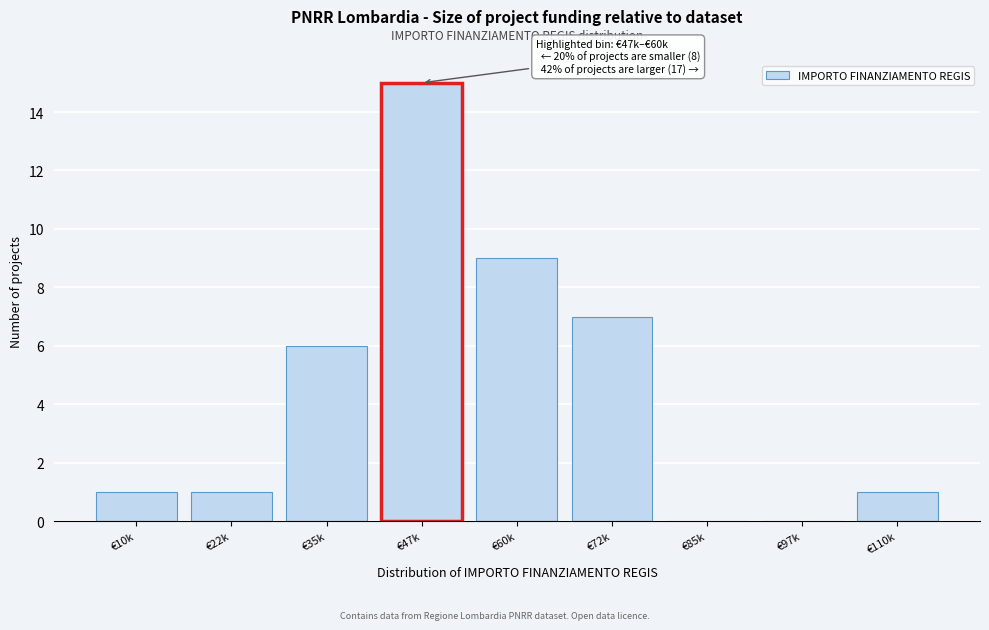

Reading left to right, what are all the values shown in this chart?

€10k=1	€22k=1	€35k=6	€47k=15	€60k=9	€72k=7	€85k=0	€97k=0	€110k=1